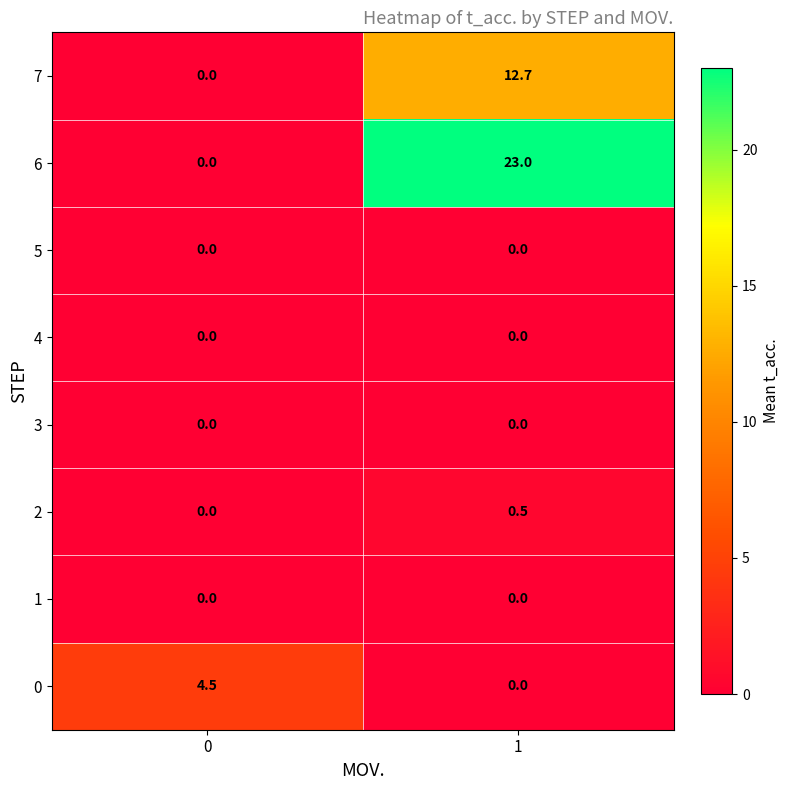

What is the maximum value shown in the chart?

23.0